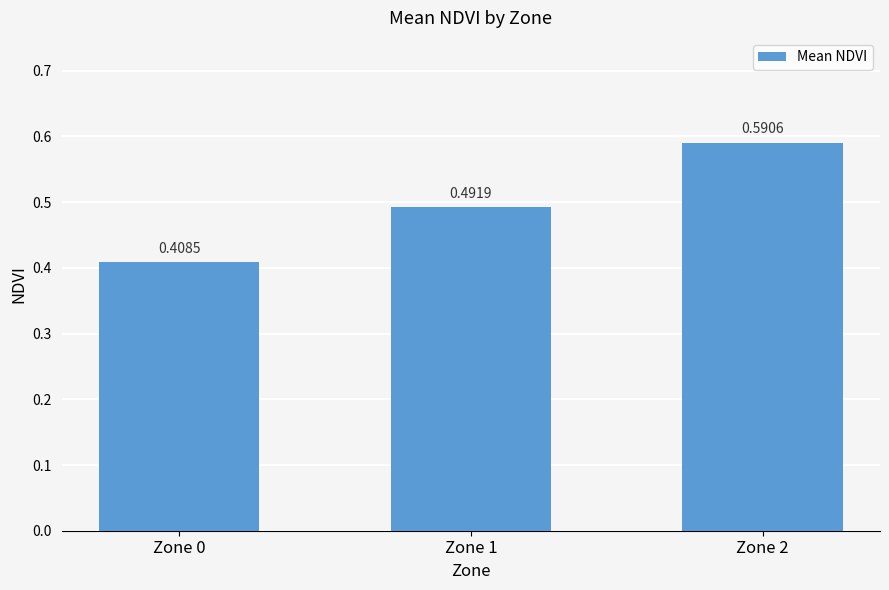

True or false: the data shows 0.3 at Zone 1.

False